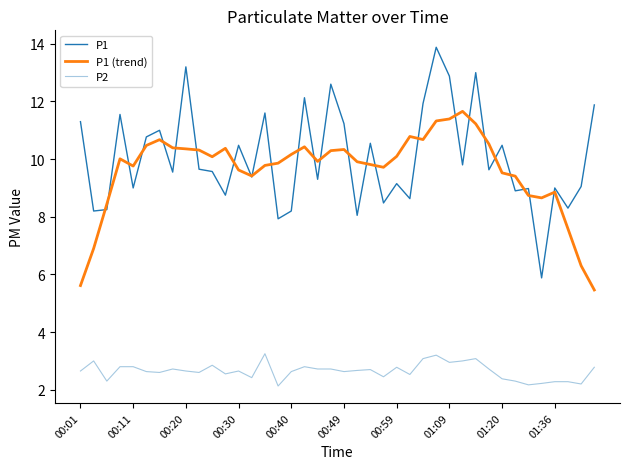

How many lines are shown in the chart?

3